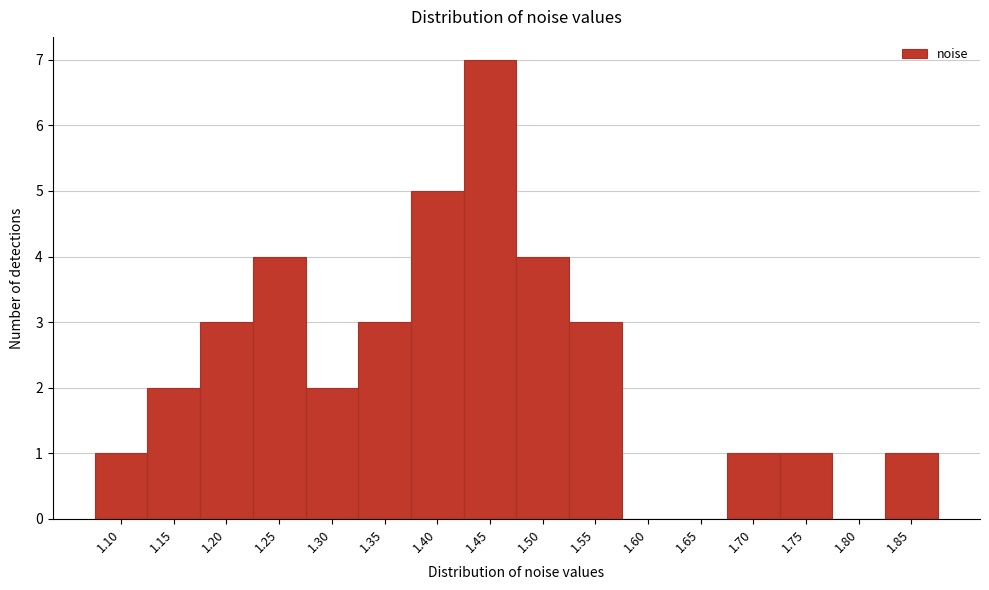

Reading left to right, what are all the values shown in this chart?

1.10=1	1.15=2	1.20=3	1.25=4	1.30=2	1.35=3	1.40=5	1.45=7	1.50=4	1.55=3	1.60=0	1.65=0	1.70=1	1.75=1	1.80=0	1.85=1